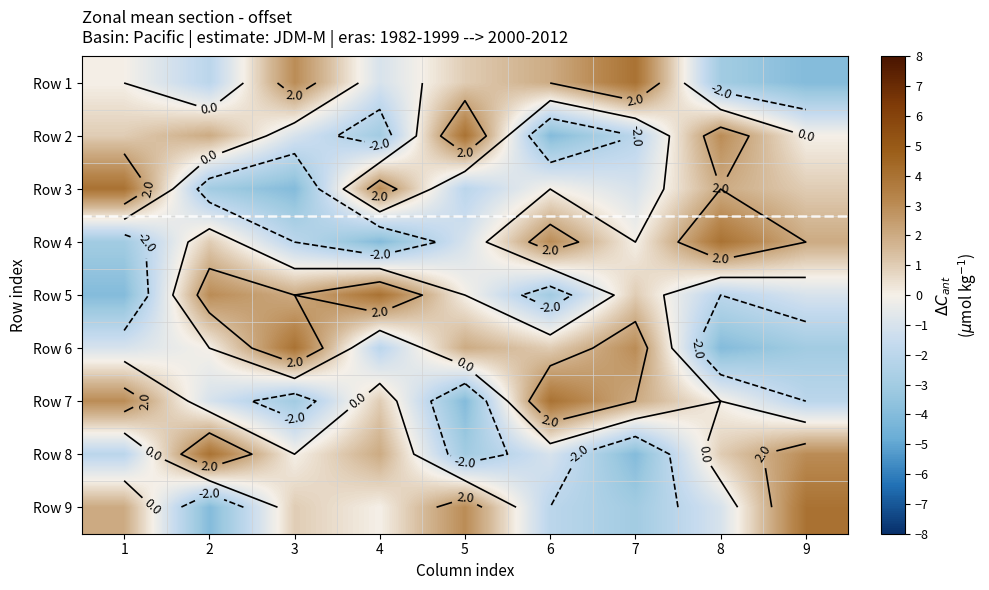

How many values in the Row 5 series are below 0?

4